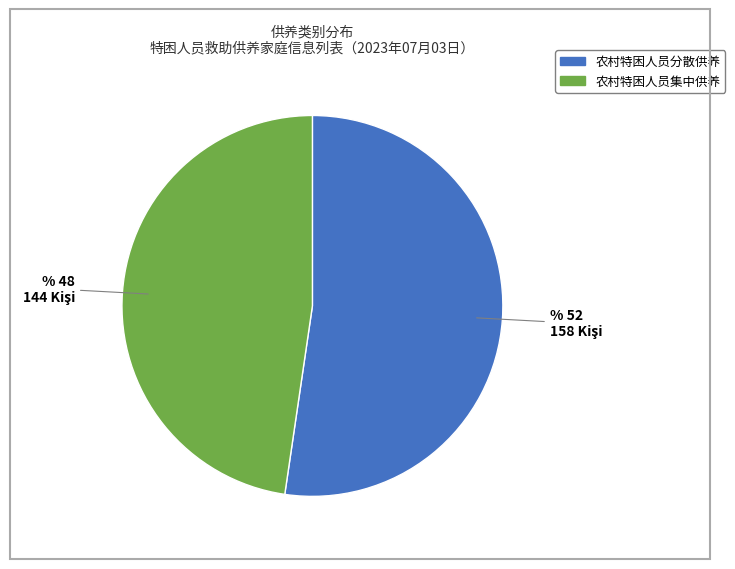

Which slice is the smallest?

农村特困人员集中供养